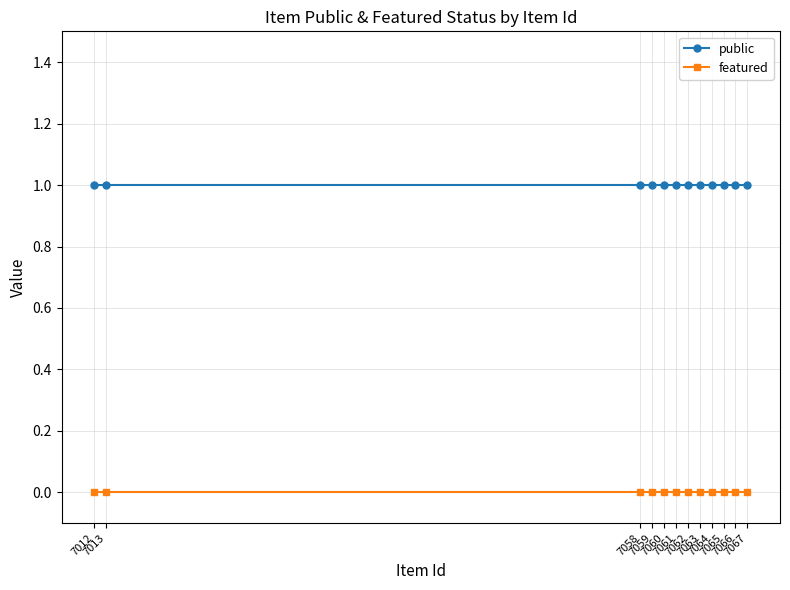

List the series in order of their overall mean, highest first.

public, featured